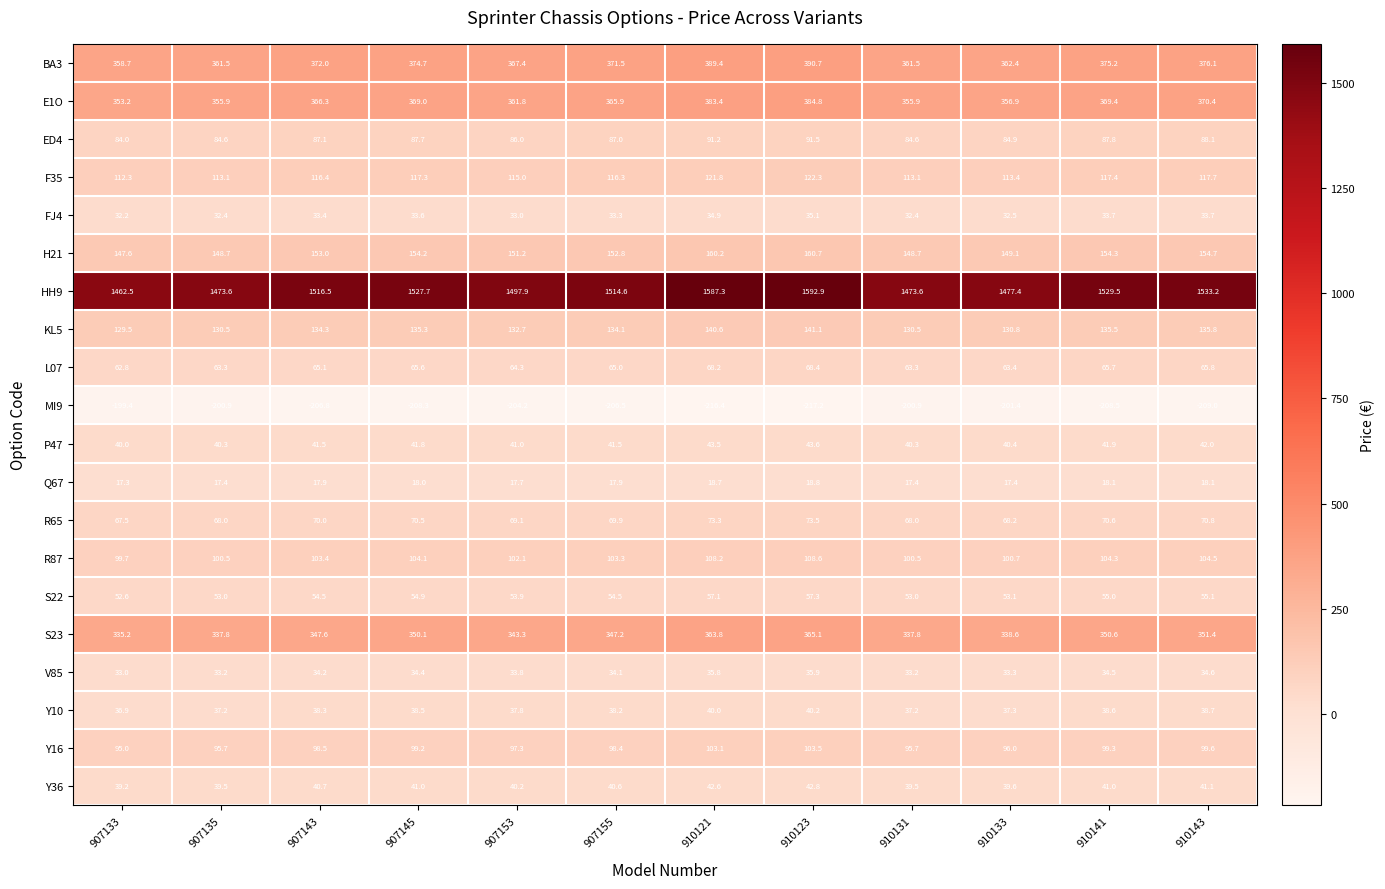

What is the minimum value shown in the chart?

-217.2